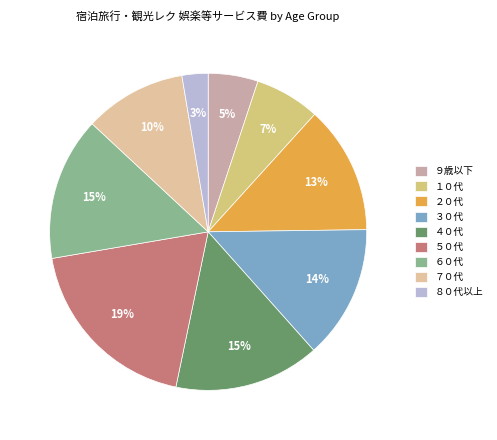

Does any single category account for the majority?

No